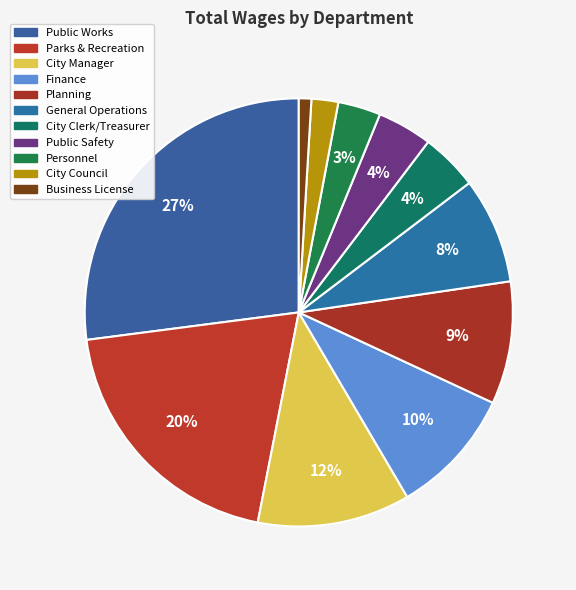

To the nearest percent, what is the difference between the largest and smallest slice percentages?

26%